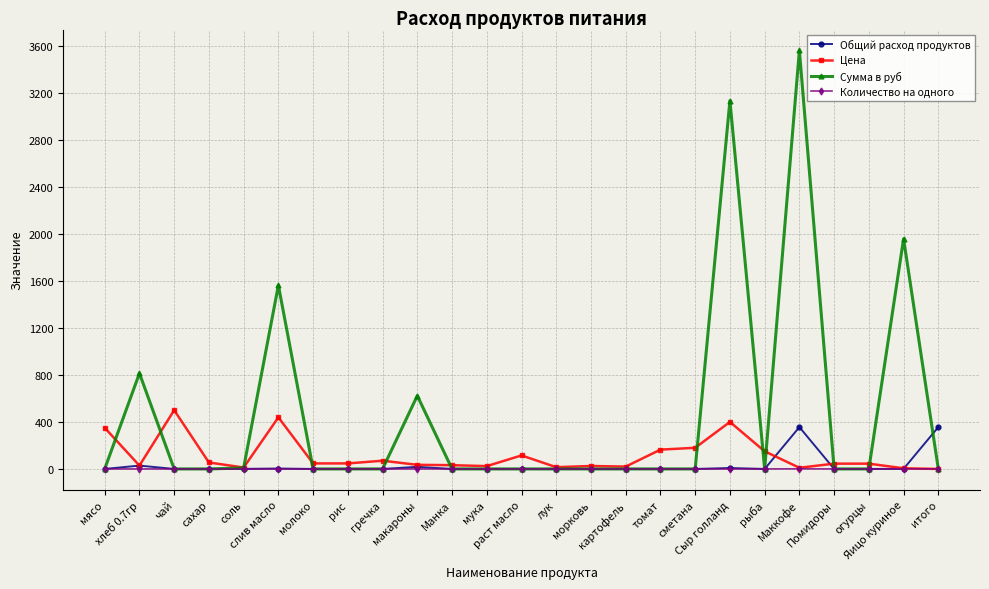

What is the difference between the maximum and minimum values in the Сумма в руб series?

3560.0